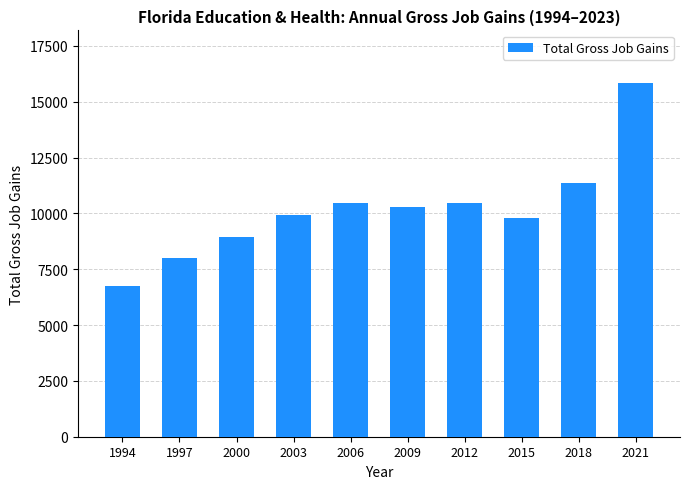

What is the difference between the second highest and second lowest values?

3383